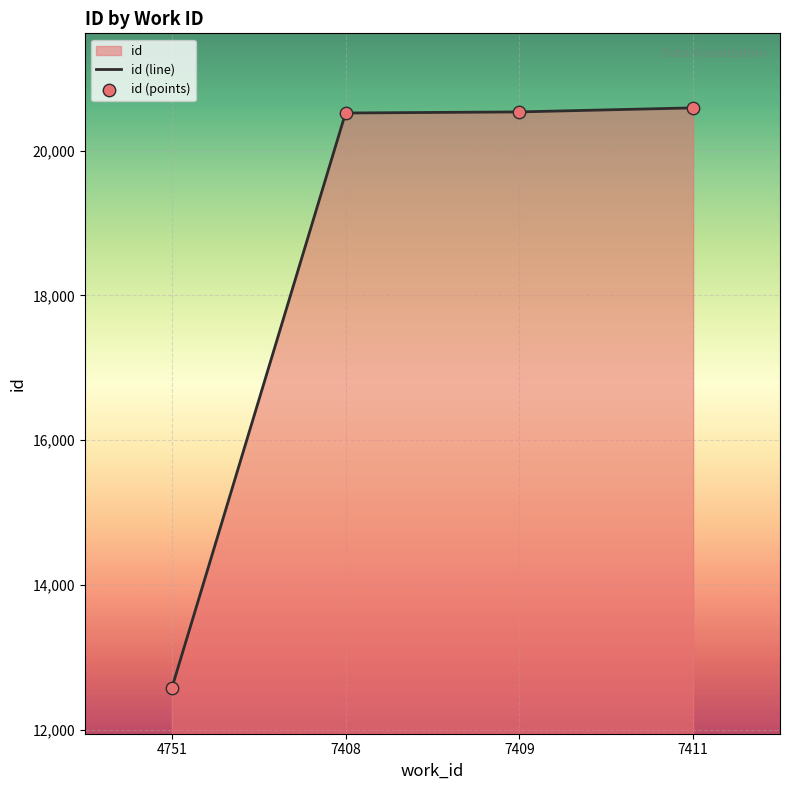

What is the total value across all series at 7411?

41182